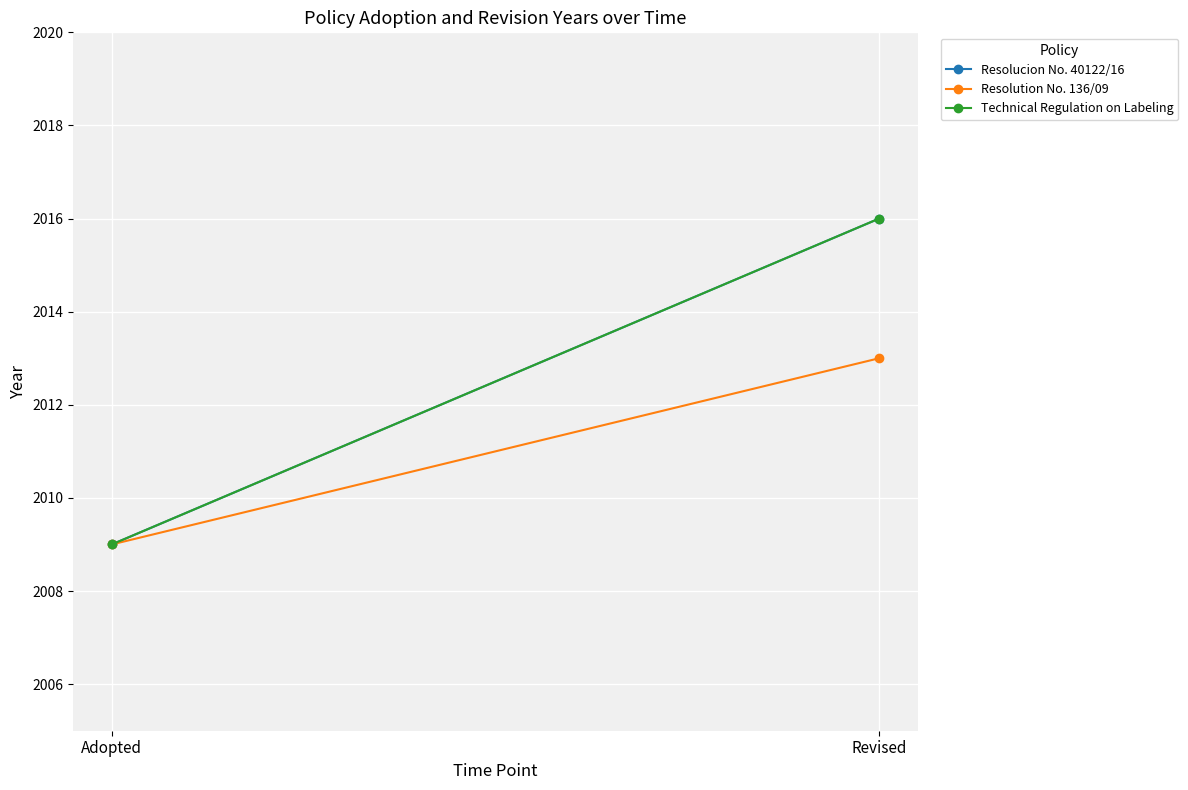

What is the label of the 2nd point from the right?

Adopted